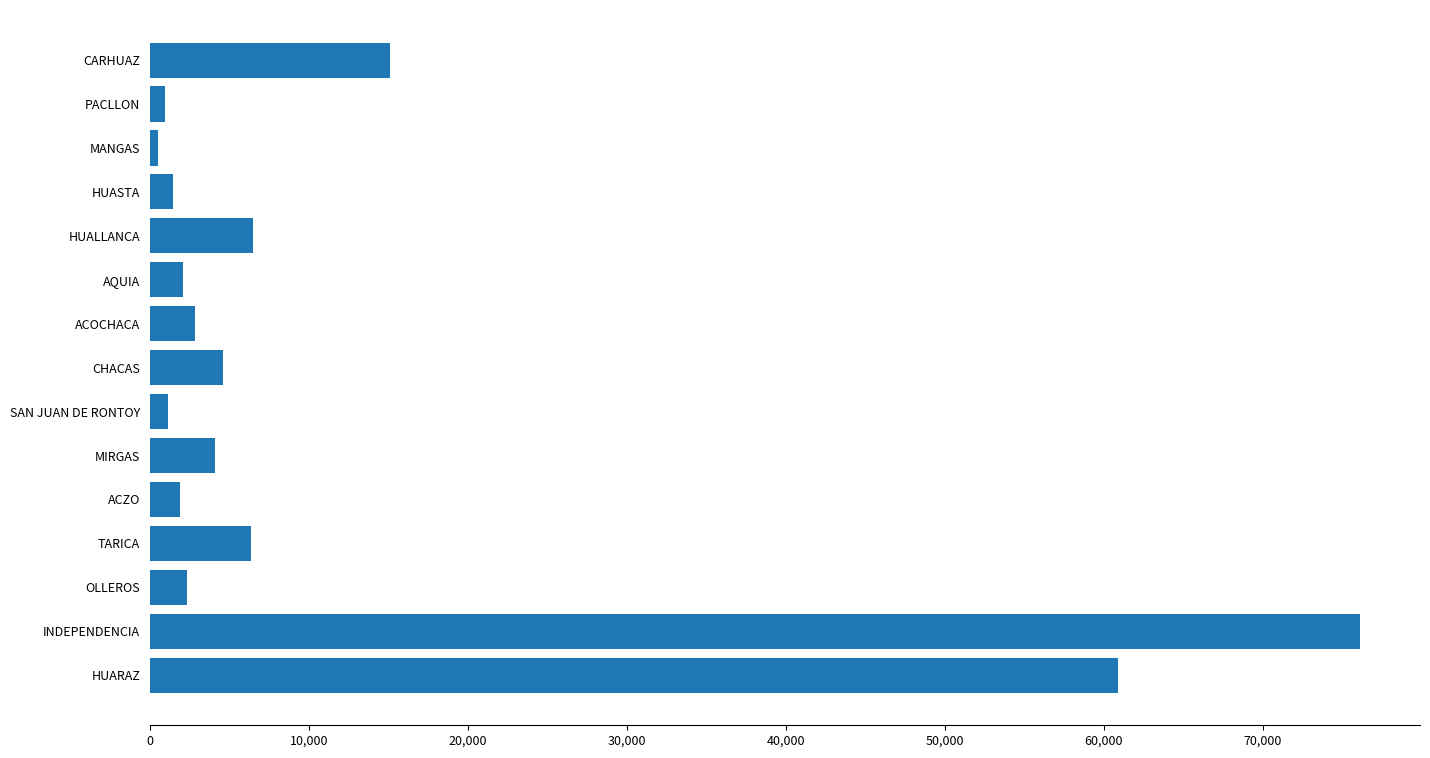

At which category does the chart reach its peak across all series?

INDEPENDENCIA